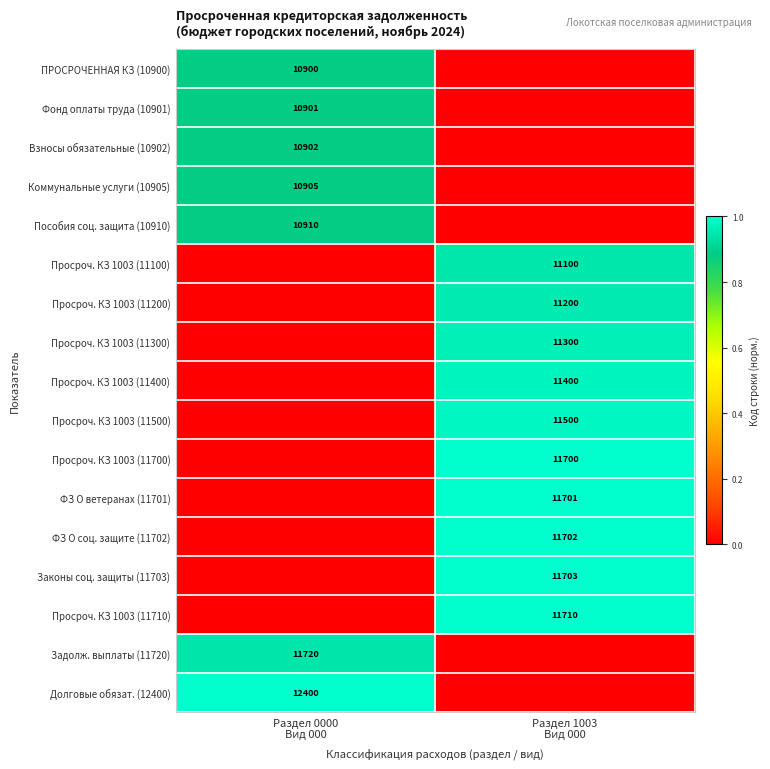

At how many categories does at least one series exceed 0?

2